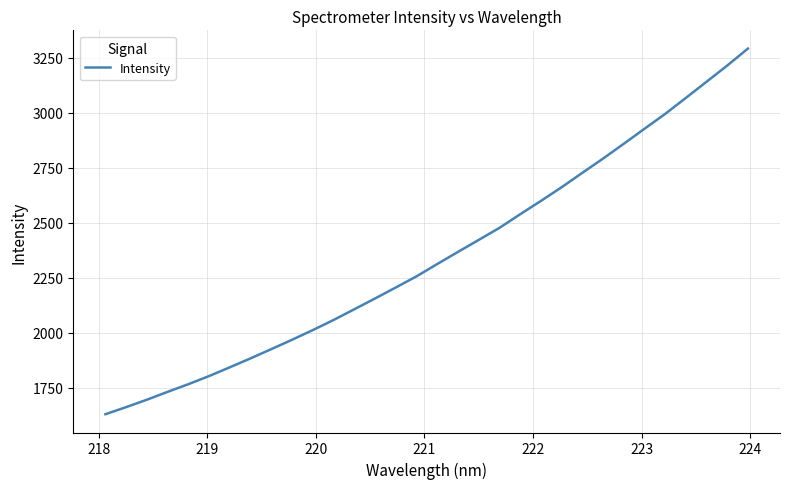

What is the smallest value displayed?

1628.6